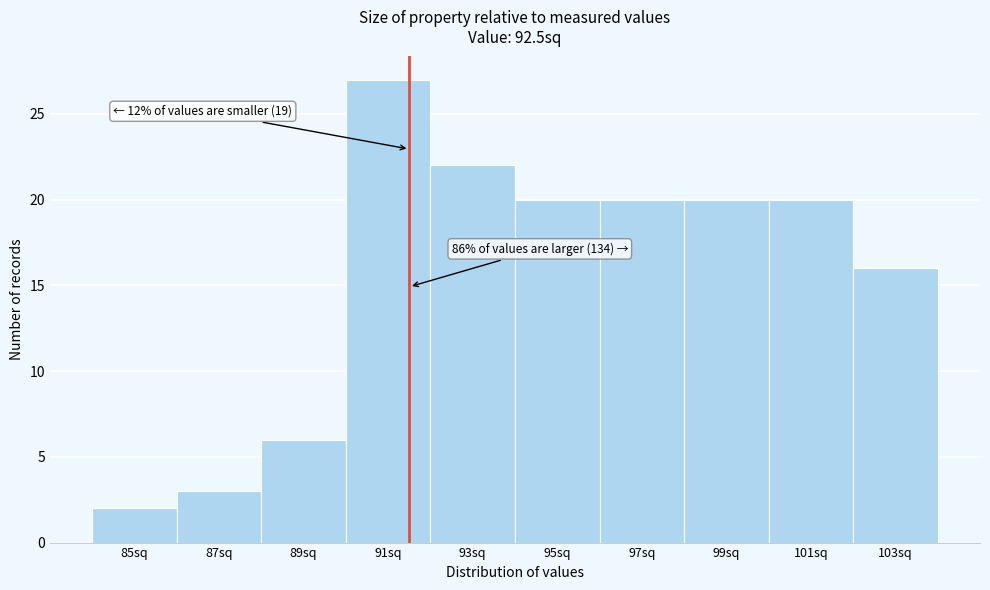

Reading right to left, extract all data points from this chart.

103sq=16	101sq=20	99sq=20	97sq=20	95sq=20	93sq=22	91sq=27	89sq=6	87sq=3	85sq=2